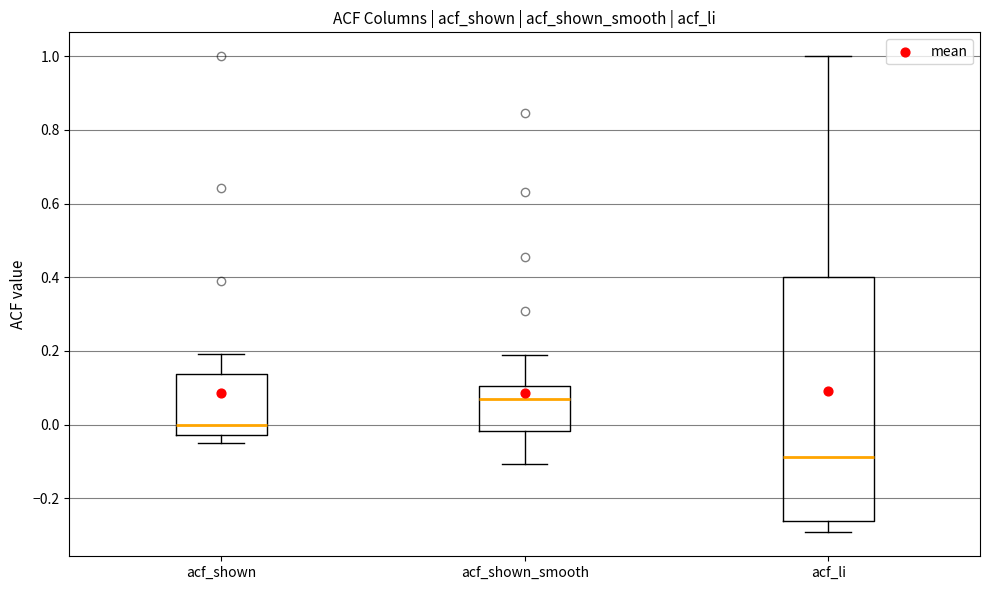

Reading left to right, read every box against the y-axis: the position of its median line, the range the box covers, and the ends of its whiskers. The values are not printed on the chart, so give them approximately, as read against the axis.

acf_shown: median 0.00, box -0.02 to 0.14, whiskers -0.04 to 0.20
acf_shown_smooth: median 0.08, box -0.02 to 0.10, whiskers -0.10 to 0.18
acf_li: median -0.08, box -0.26 to 0.40, whiskers -0.30 to 1.00